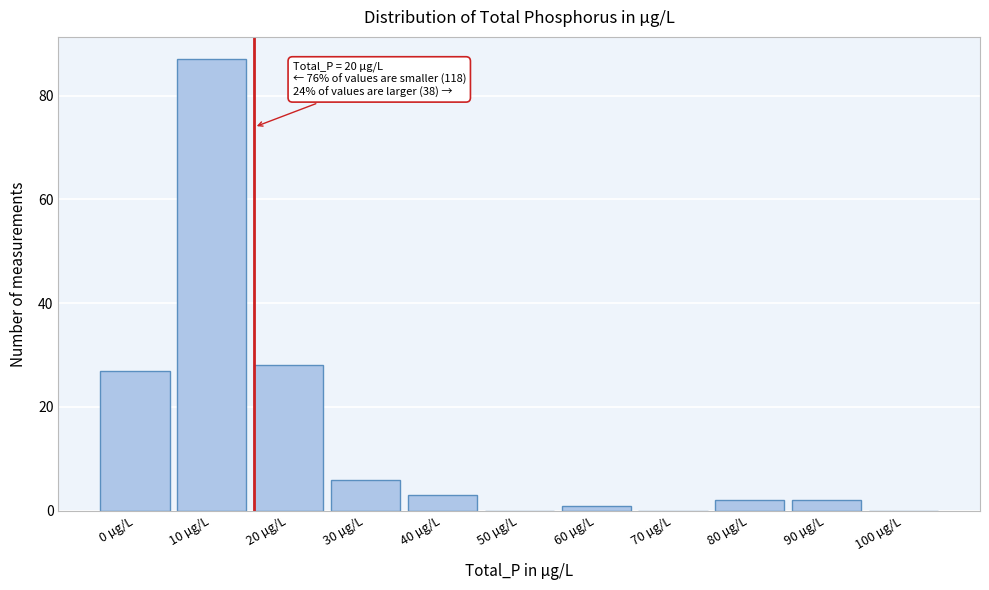

Reading right to left, list all the values displayed in this chart.

100 µg/L=0	90 µg/L=2	80 µg/L=2	70 µg/L=0	60 µg/L=1	50 µg/L=0	40 µg/L=3	30 µg/L=6	20 µg/L=28	10 µg/L=87	0 µg/L=27